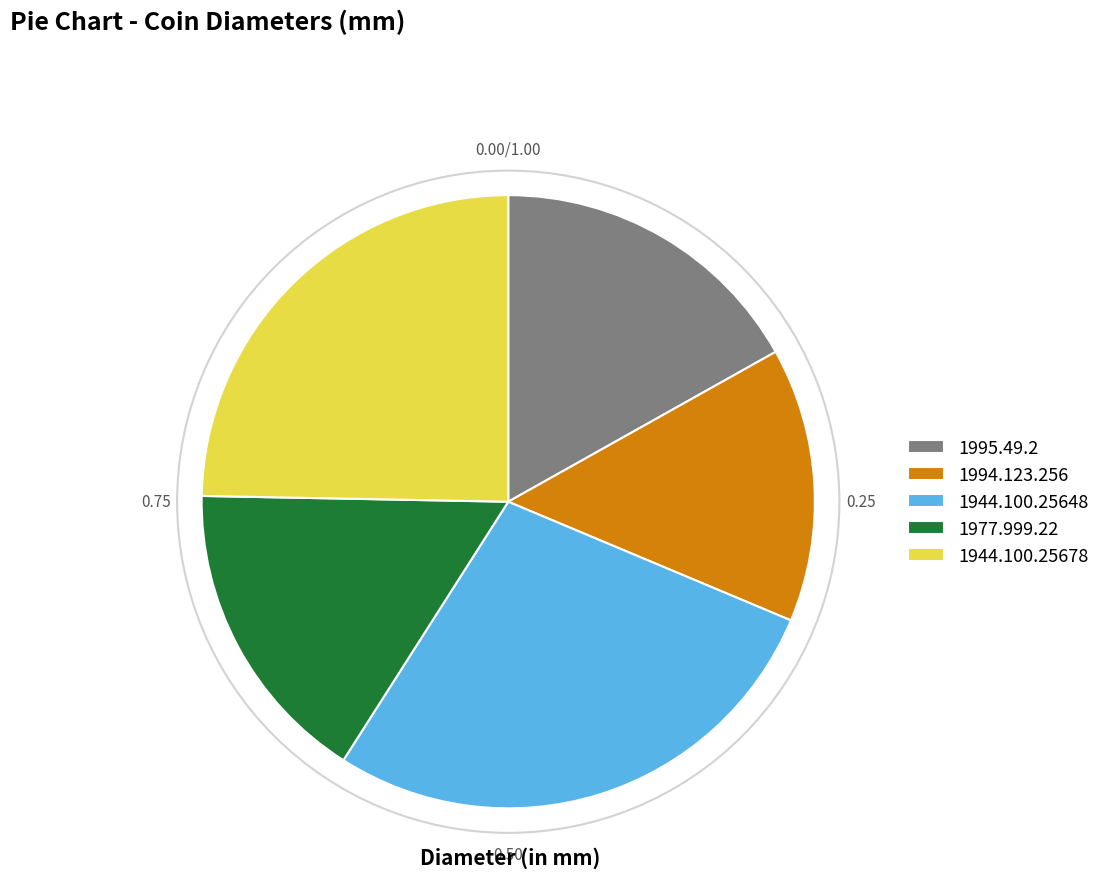

Does 1944.100.25648 represent more than half of the total?

No